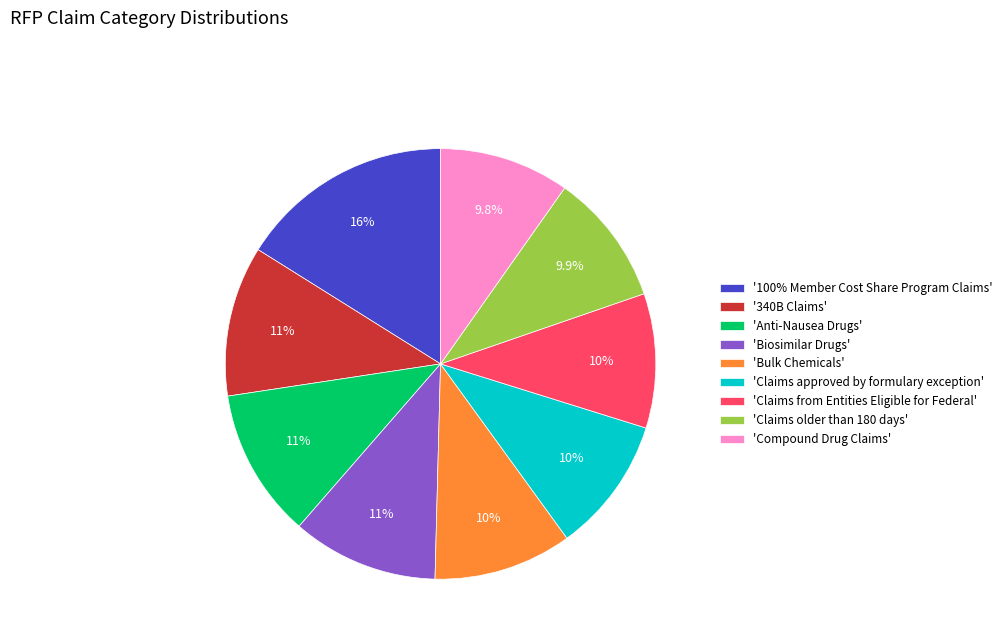

Which slice is the largest?

'100% Member Cost Share Program Claims'